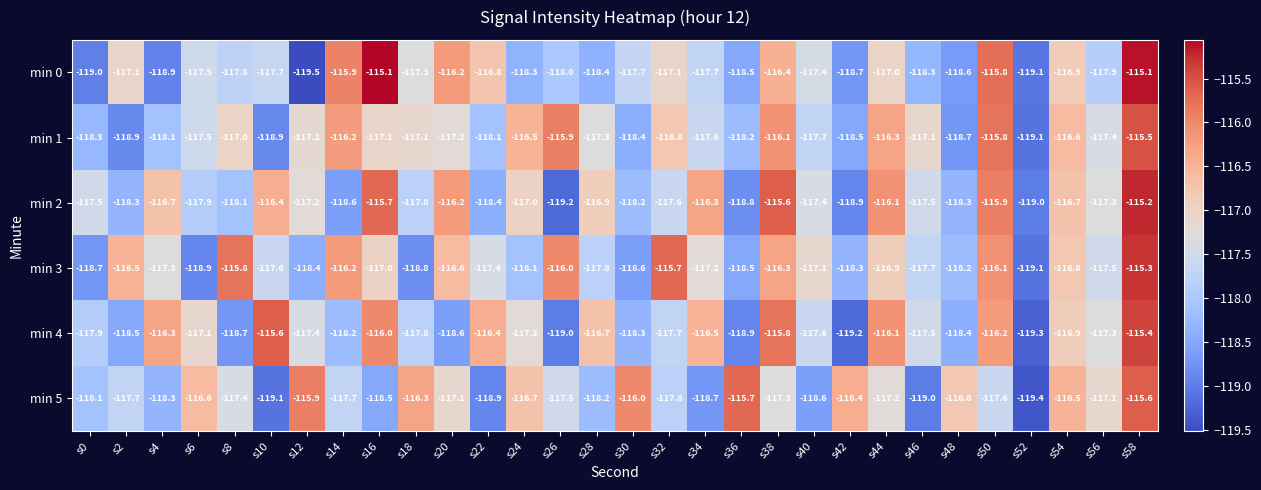

What is the minimum value shown in the chart?

-119.5